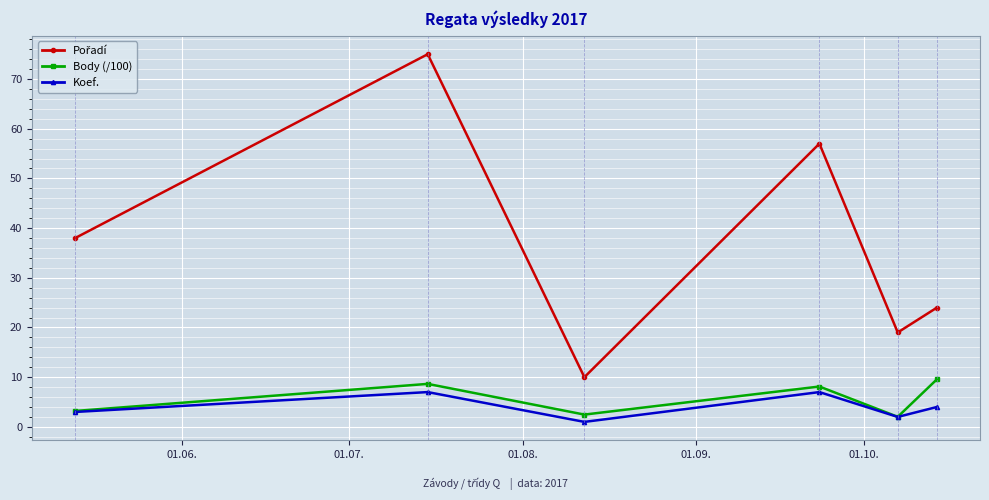

What is the highest value of the Body (/100) series?

9.6